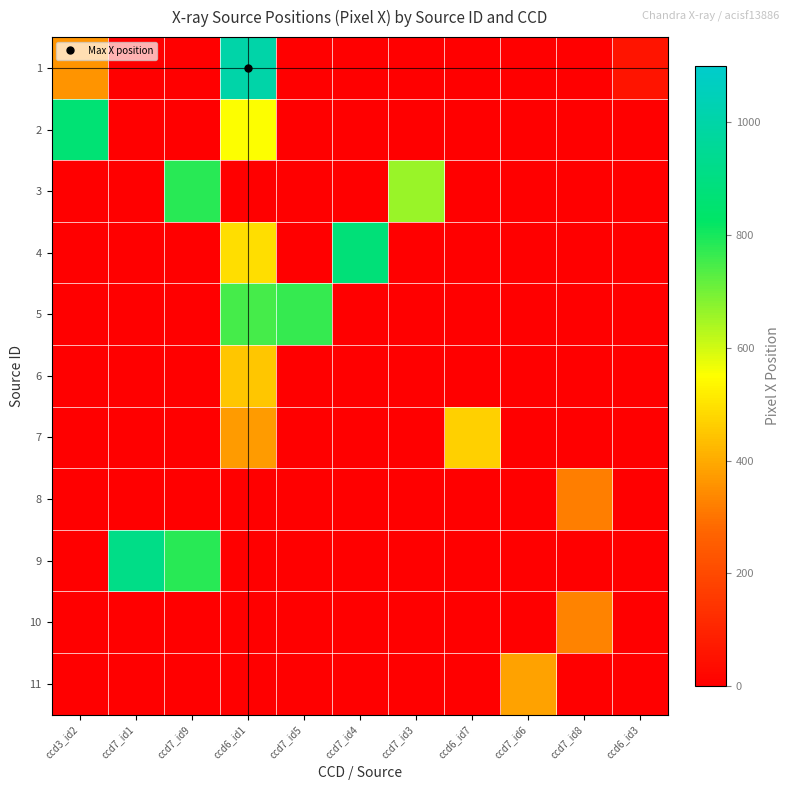

Which series has the largest range (max minus min)?

1